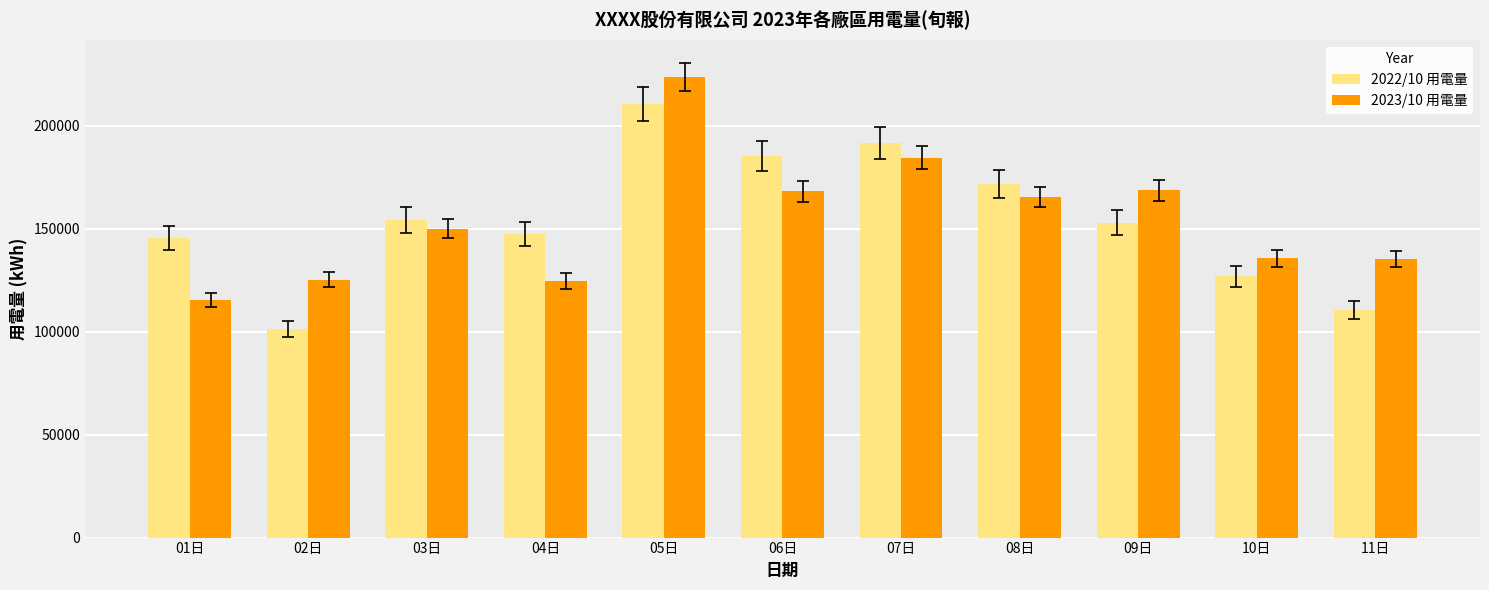

What is the approximate value of 2022/10 用電量 at 05日?

210479.7